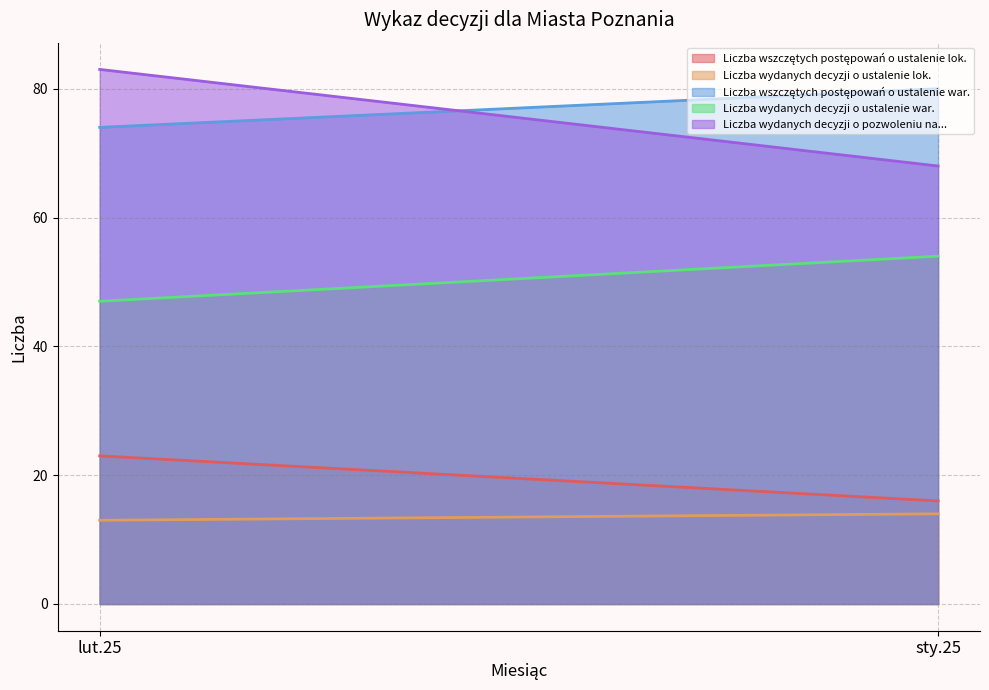

Is it true that Liczba wszczętych postępowań o ustalenie war. equals 138 at sty.25?

False